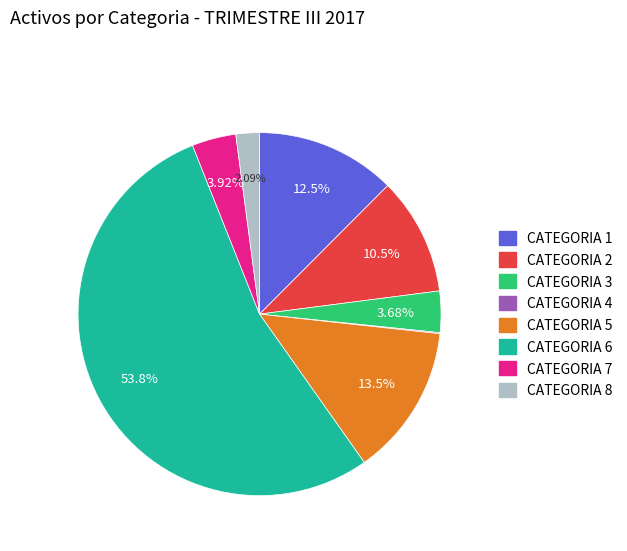

Is there a majority slice in this chart?

Yes